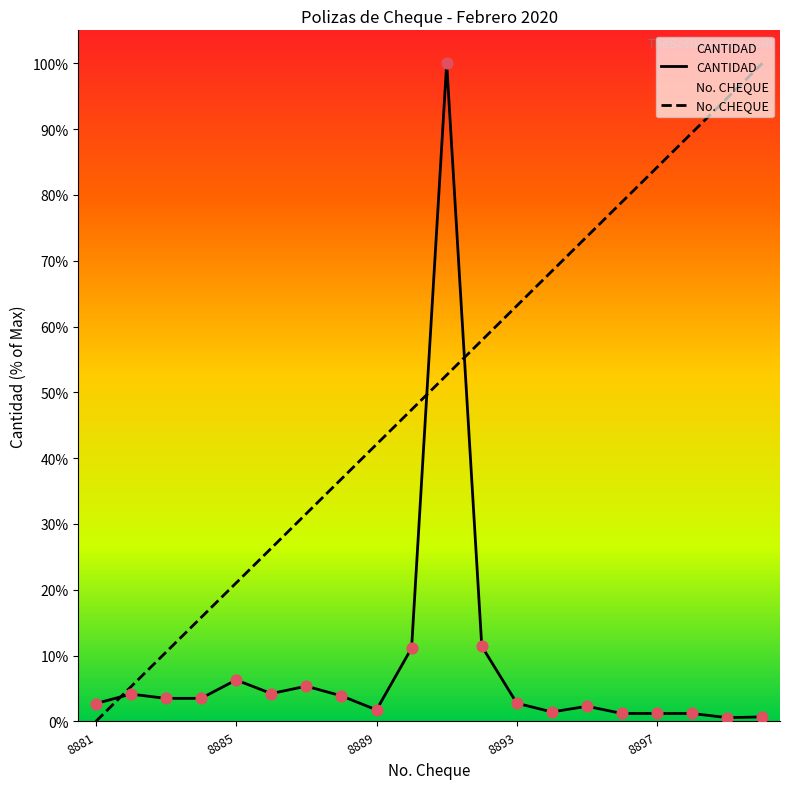

Which series contains the lowest Y value?

No. CHEQUE